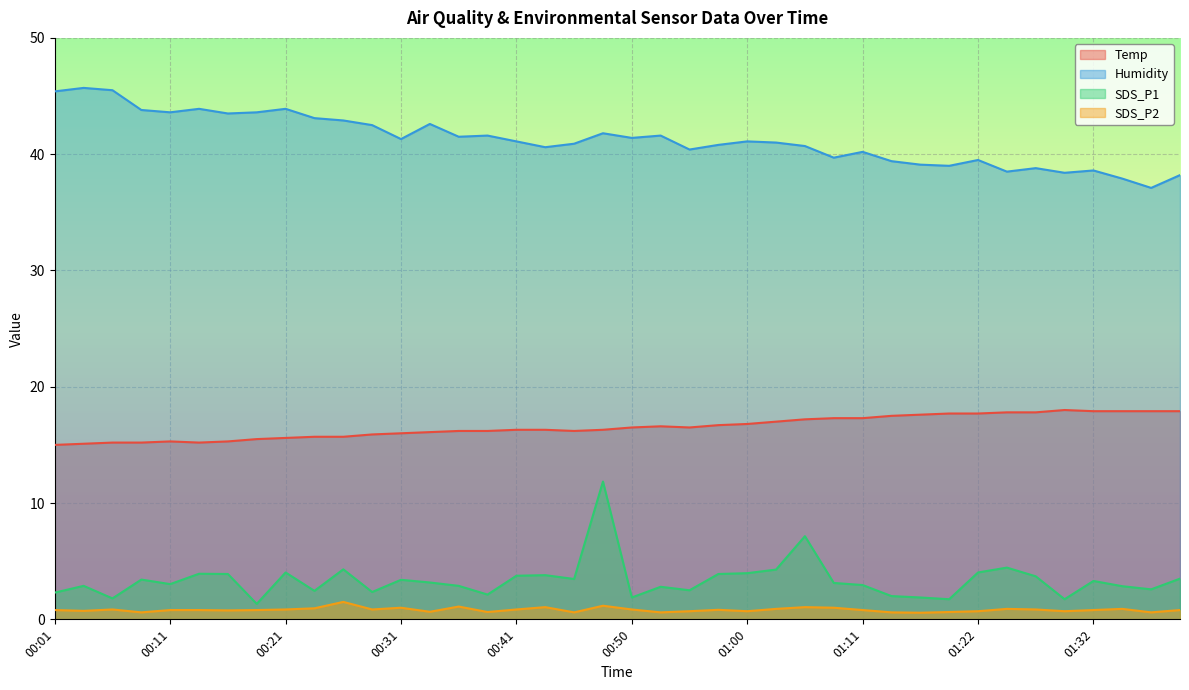

True or false: Temp and Humidity intersect in this chart.

False